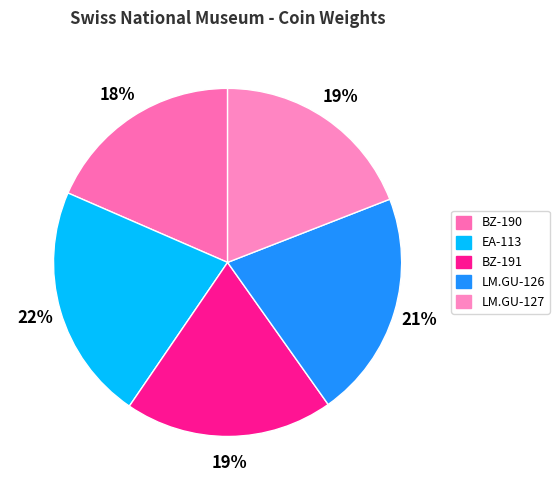

Which has a higher value, LM.GU-126 or BZ-191?

LM.GU-126